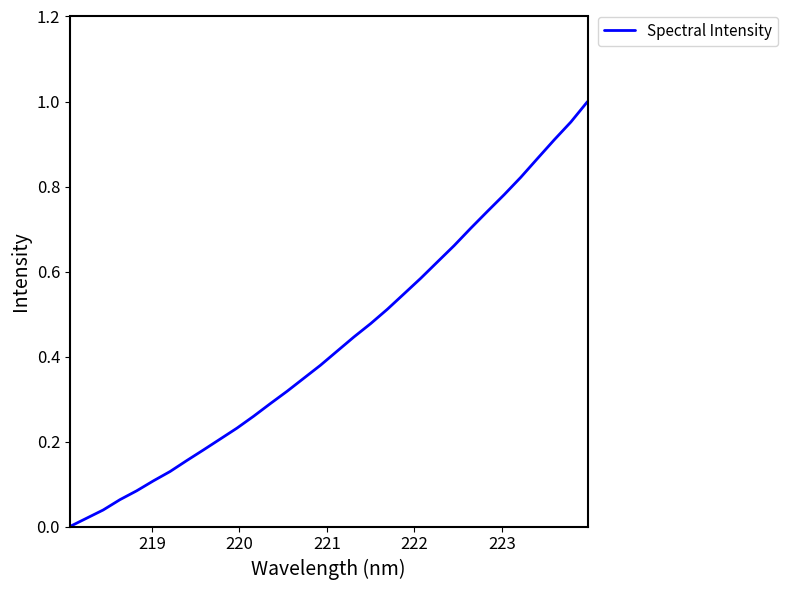

Reading left to right, extract all data points from this chart.

0.0	0.0	0.0	0.1	0.1	0.1	0.1	0.2	0.2	0.2	0.2	0.3	0.3	0.3	0.3	0.4	0.4	0.4	0.5	0.5	0.5	0.6	0.6	0.7	0.7	0.7	0.8	0.8	0.9	0.9	1.0	1.0